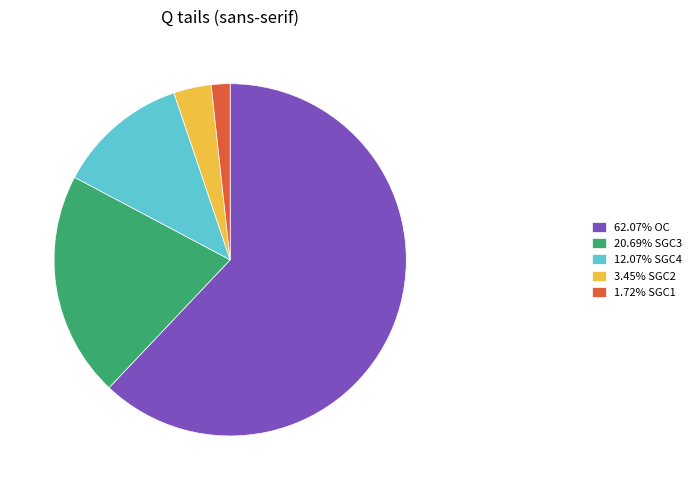

Does 12.07% SGC4 represent more than half of the total?

No